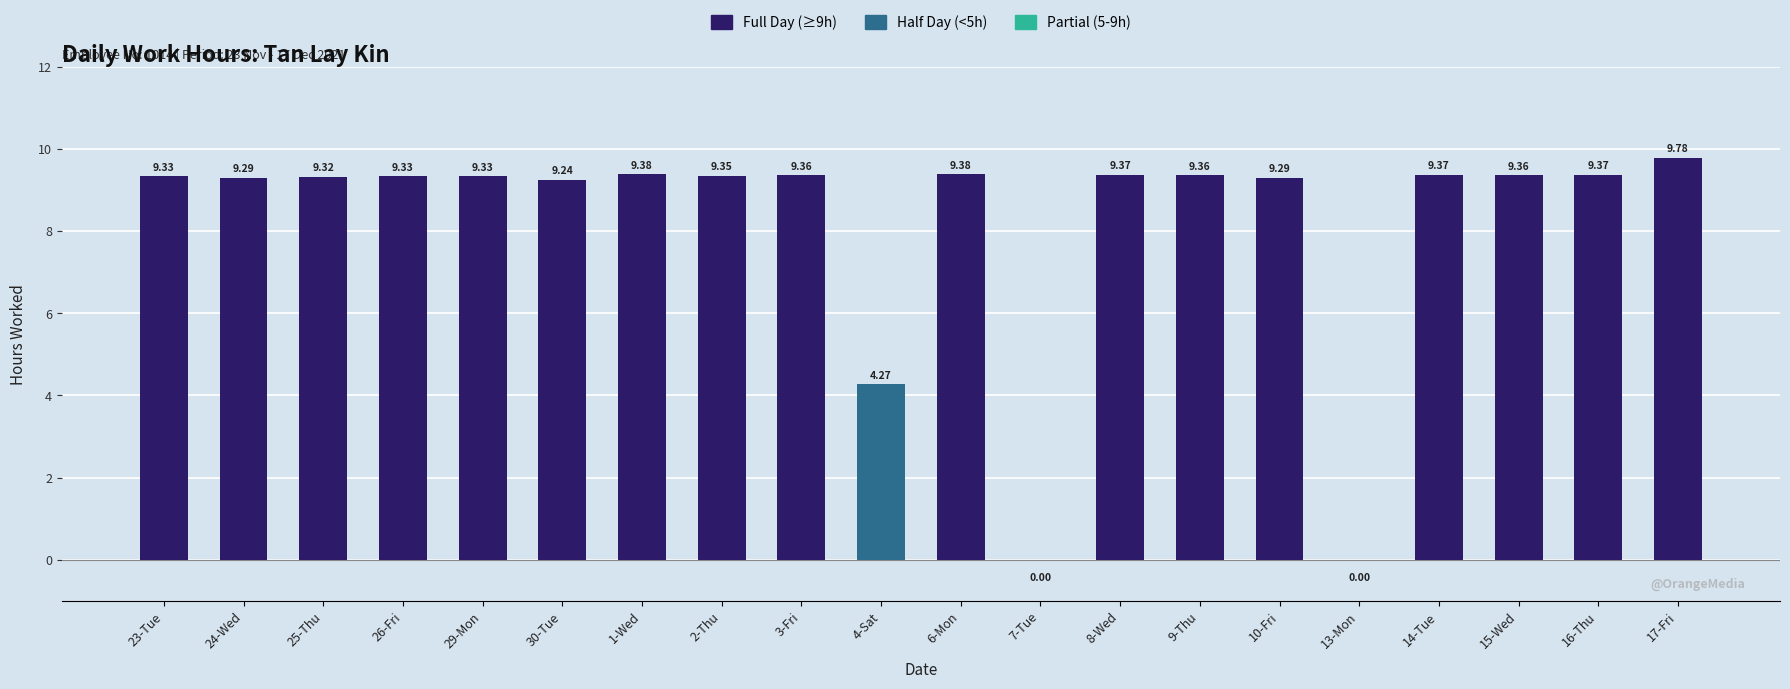

Approximately how many times larger is the value at 16-Thu compared to 3-Fri?

1.0